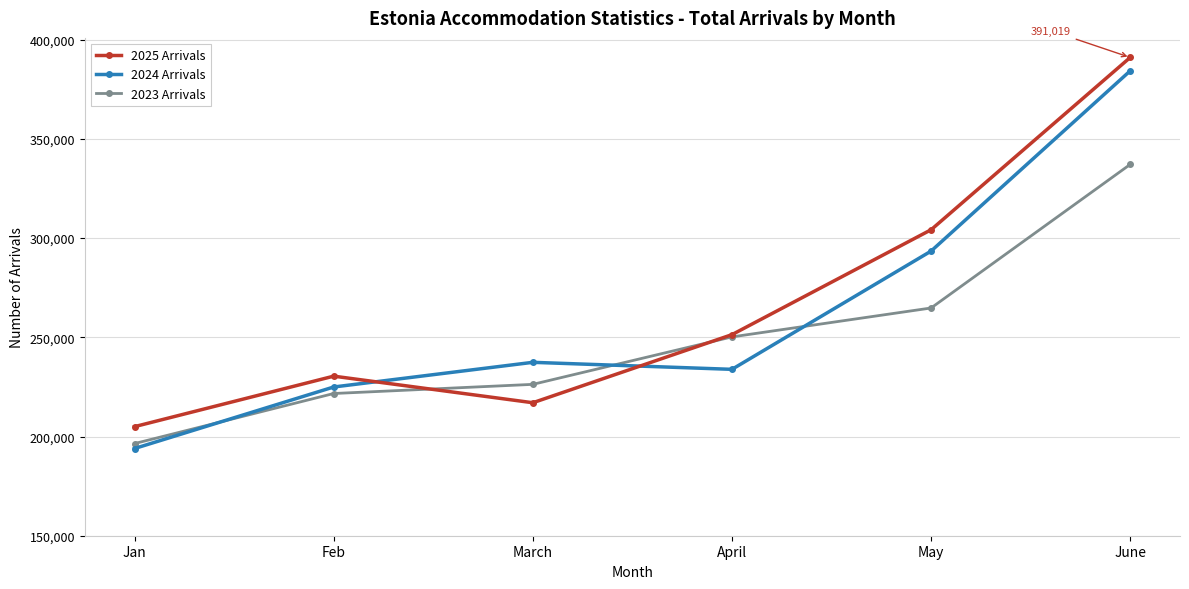

How many data points in 2024 Arrivals are less than 237380?

3